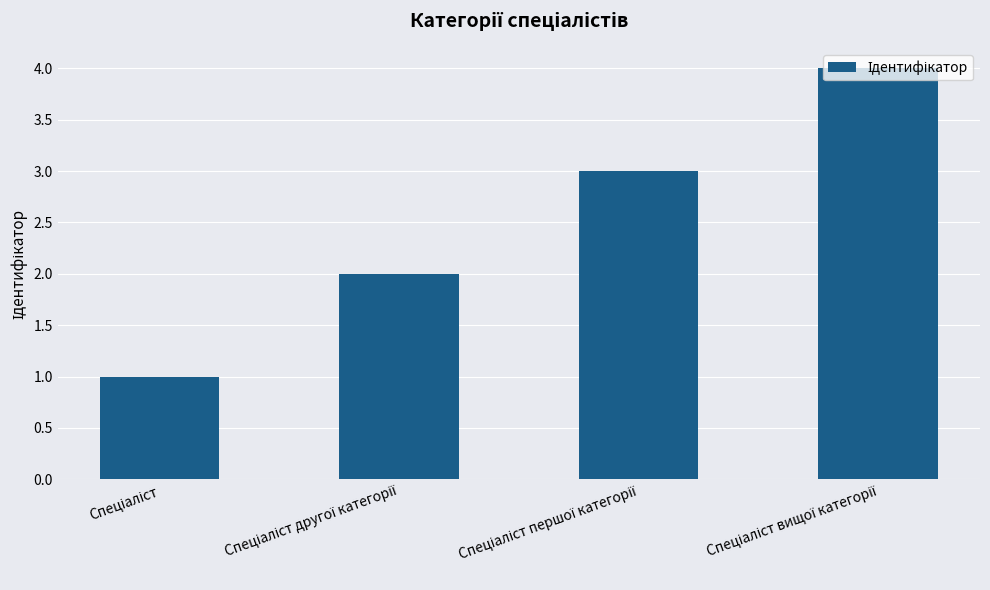

What is the maximum value shown in the chart?

4